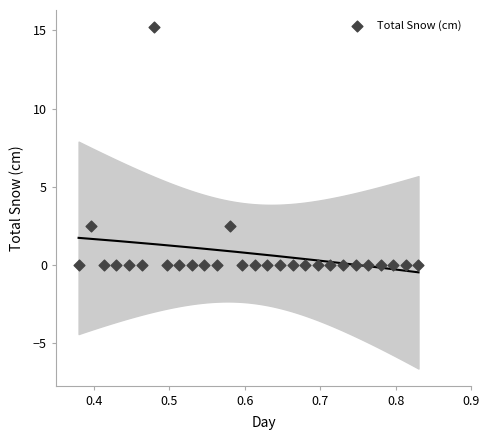

What is the range of X values (max minus min)?

0.5